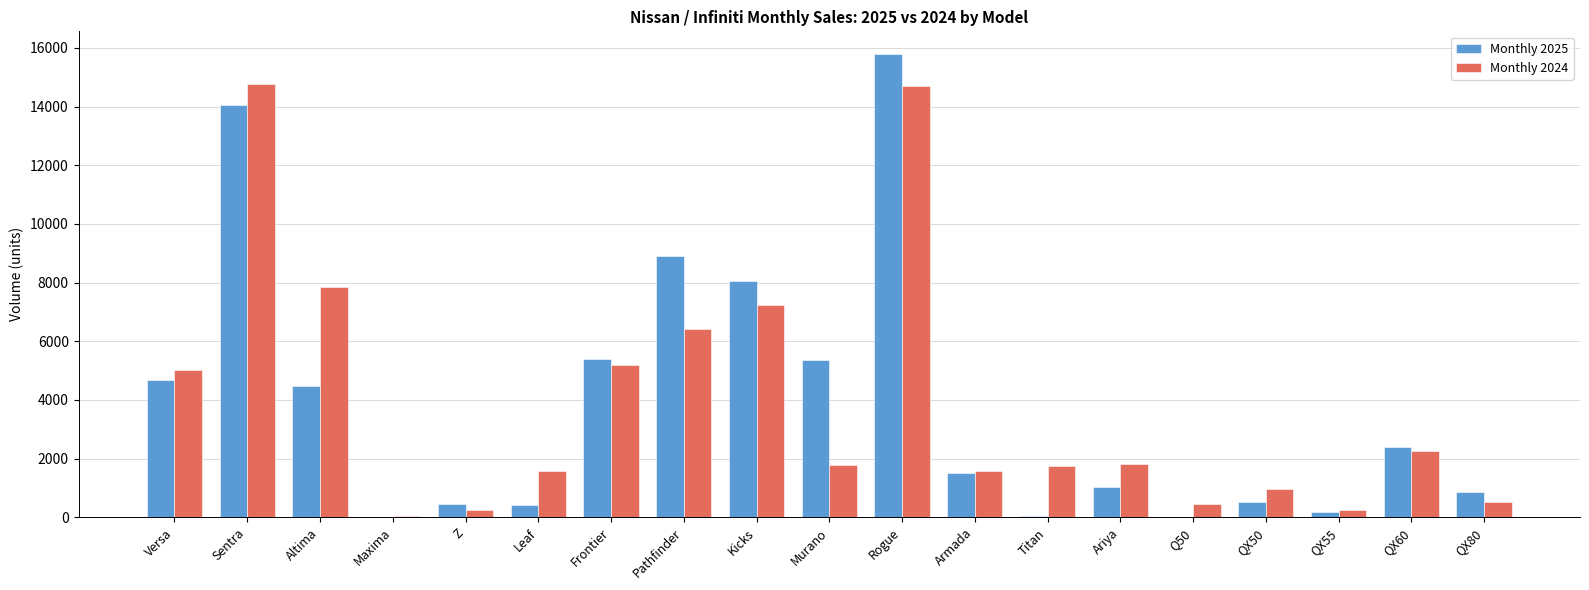

What is the total value across all series at Leaf?

2009